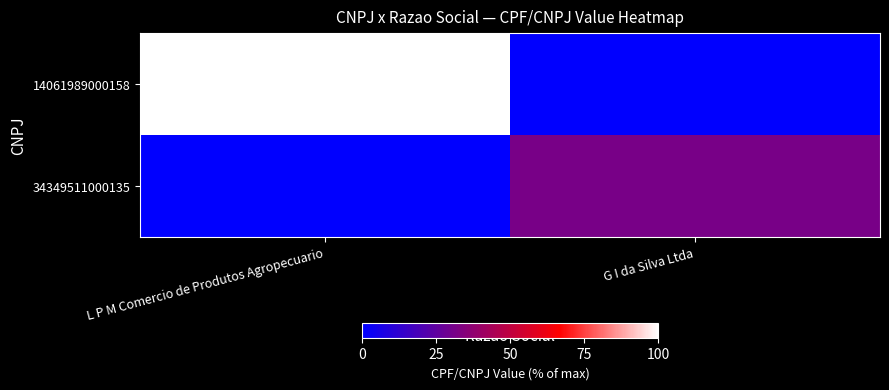

Which series has the widest spread of values?

14061989000158